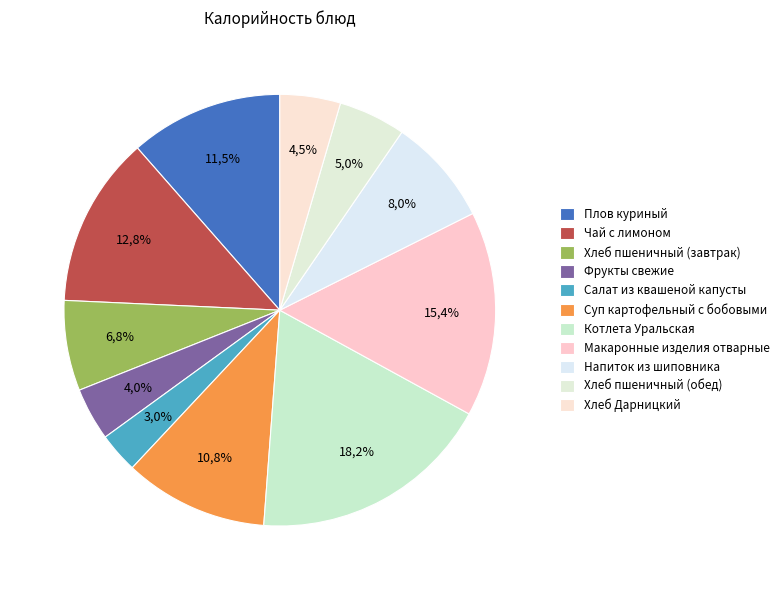

Combined, do Напиток из шиповника and Салат из квашеной капусты account for over 50%?

No